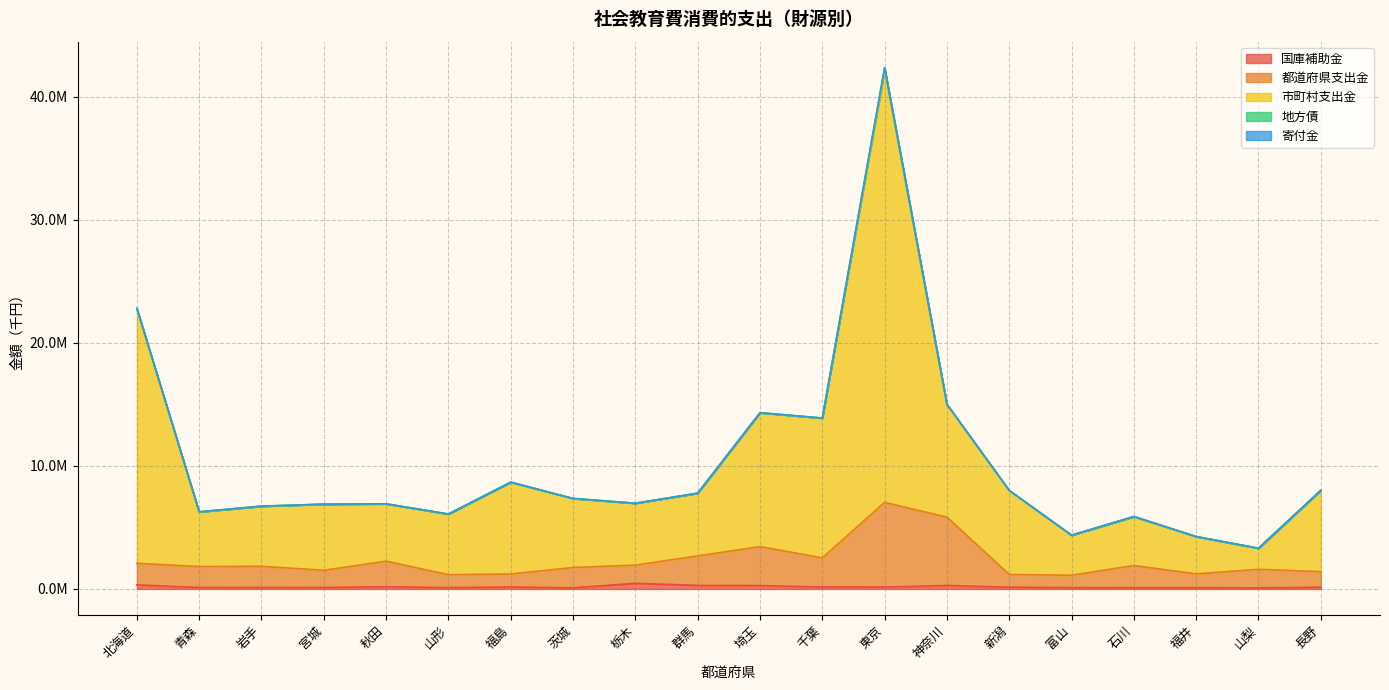

Does the chart have visible grid lines?

Yes